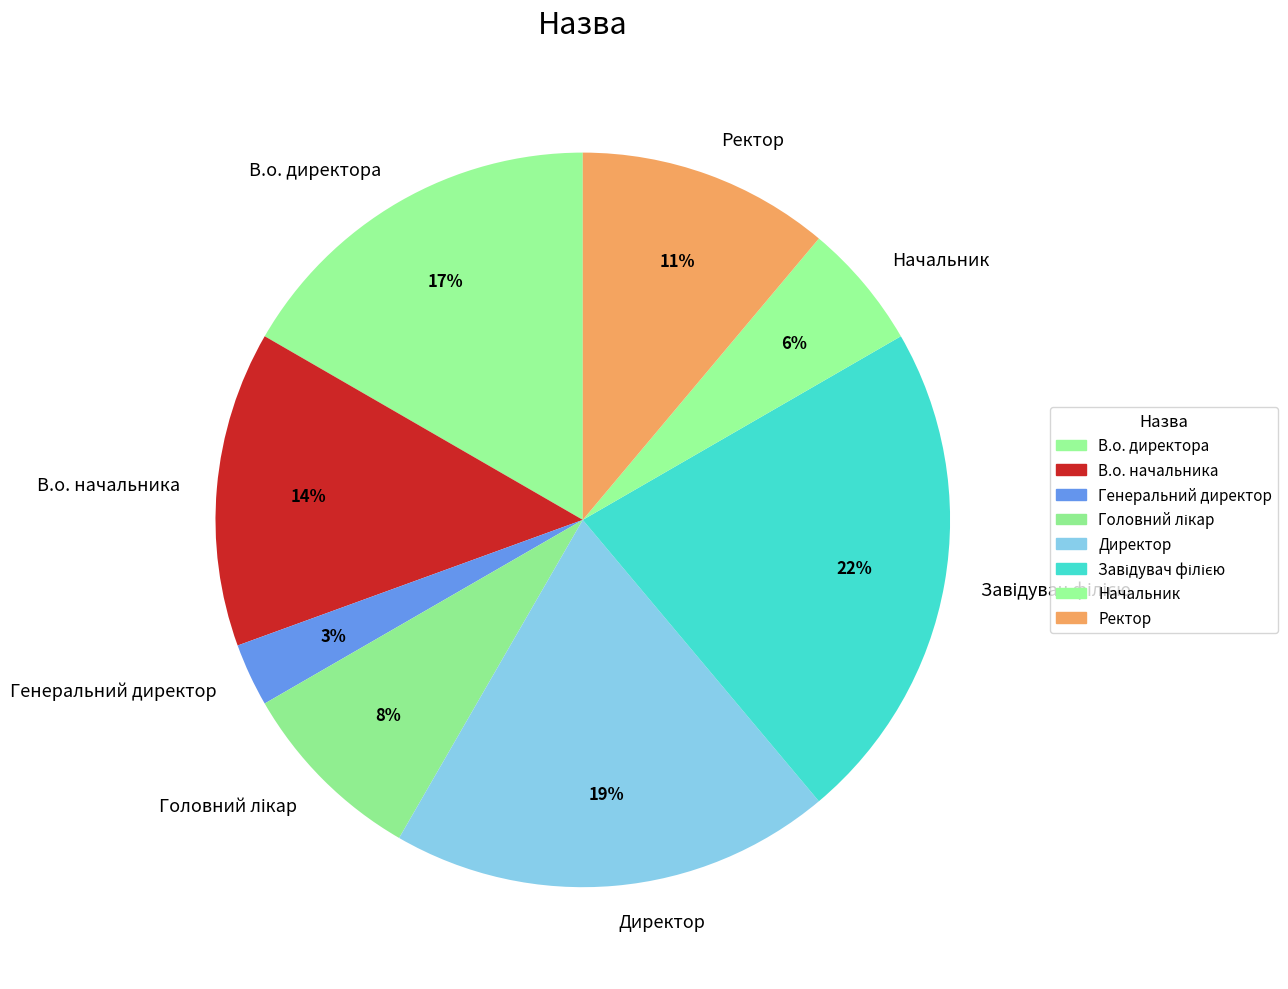

To the nearest percent, what is the difference between the largest and smallest slice percentages?

19%